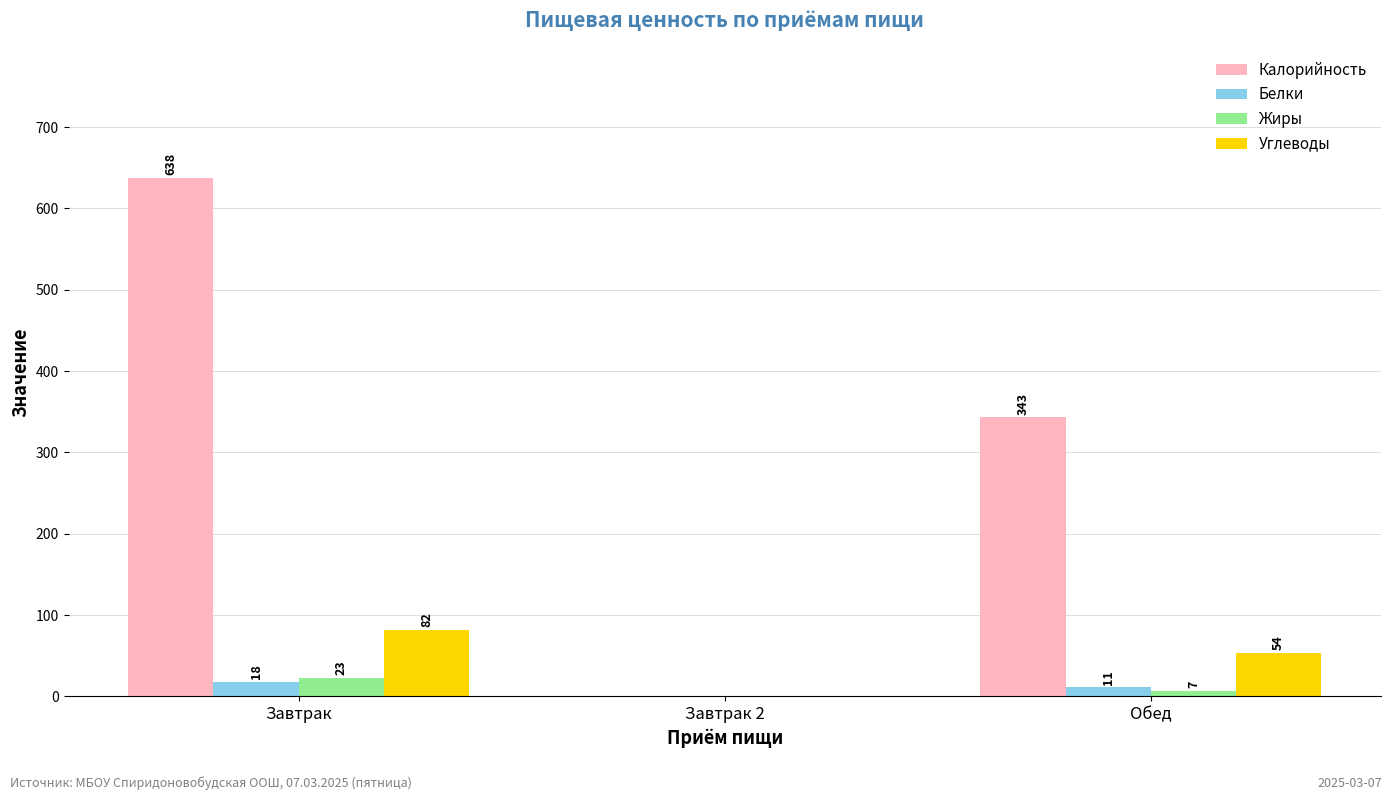

What is the sum of the Калорийность values at Обед and Завтрак?

981